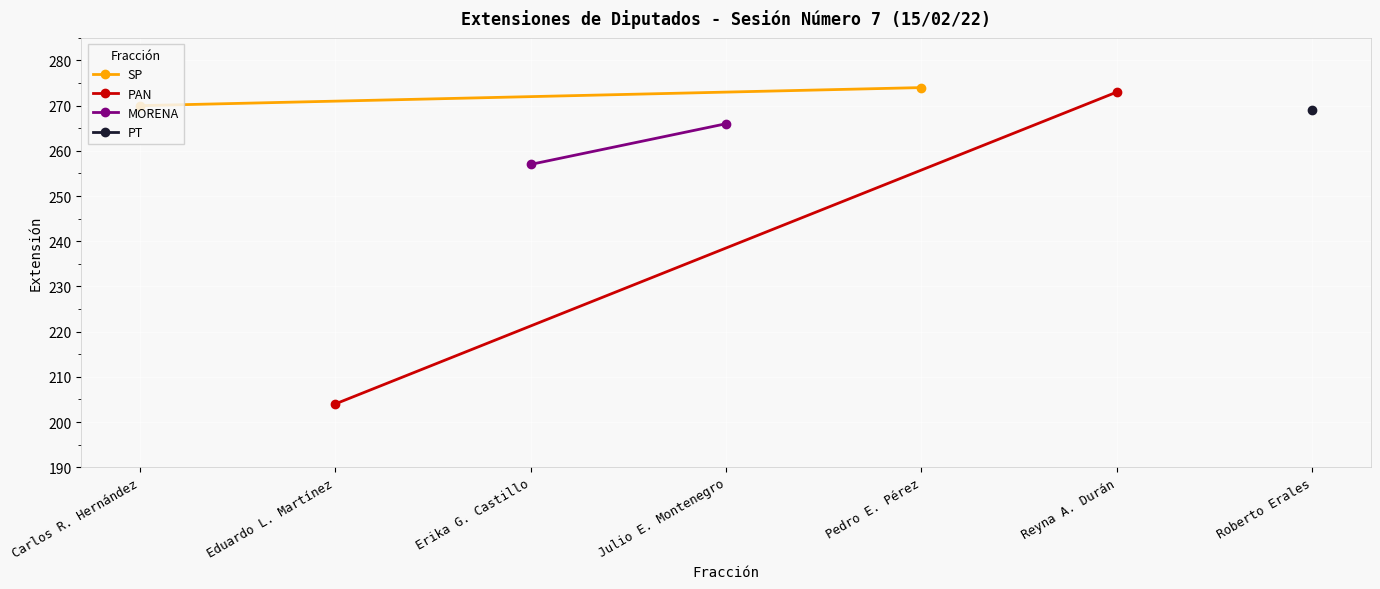

What is the sum of all SP values?

544